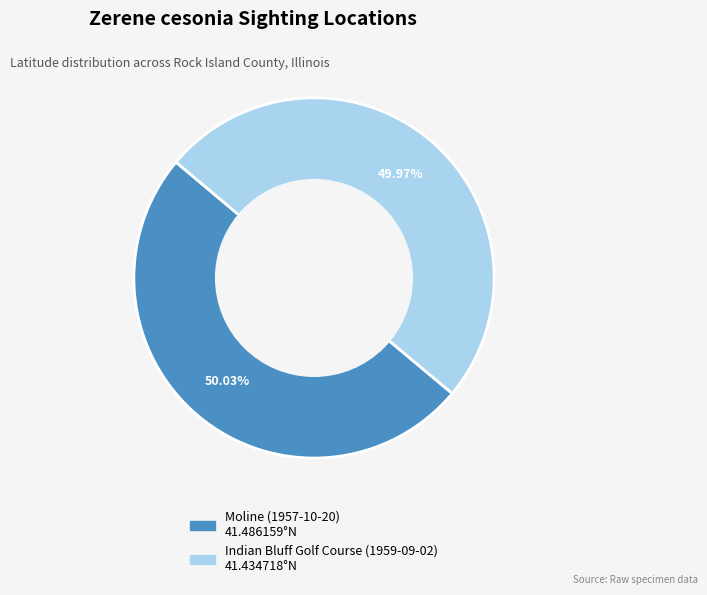

What is the ratio of the value at Moline (1957-10-20) to the value at Indian Bluff Golf Course (1959-09-02)?

1.0